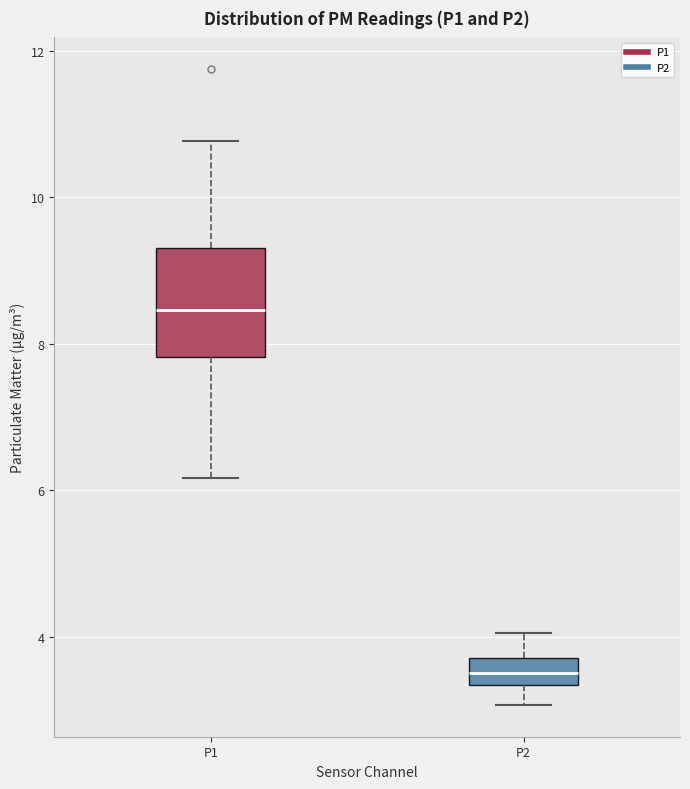

Reading left to right, transcribe this box plot: for each box, give where its median line is, the range the box spans, and where its two whiskers end, as read against the y-axis. The values are not printed on the chart, so give them approximately, as read against the axis.

P1: median 8.4, box 7.8 to 9.4, whiskers 6.2 to 10.8
P2: median 3.6, box 3.4 to 3.8, whiskers 3.0 to 4.0